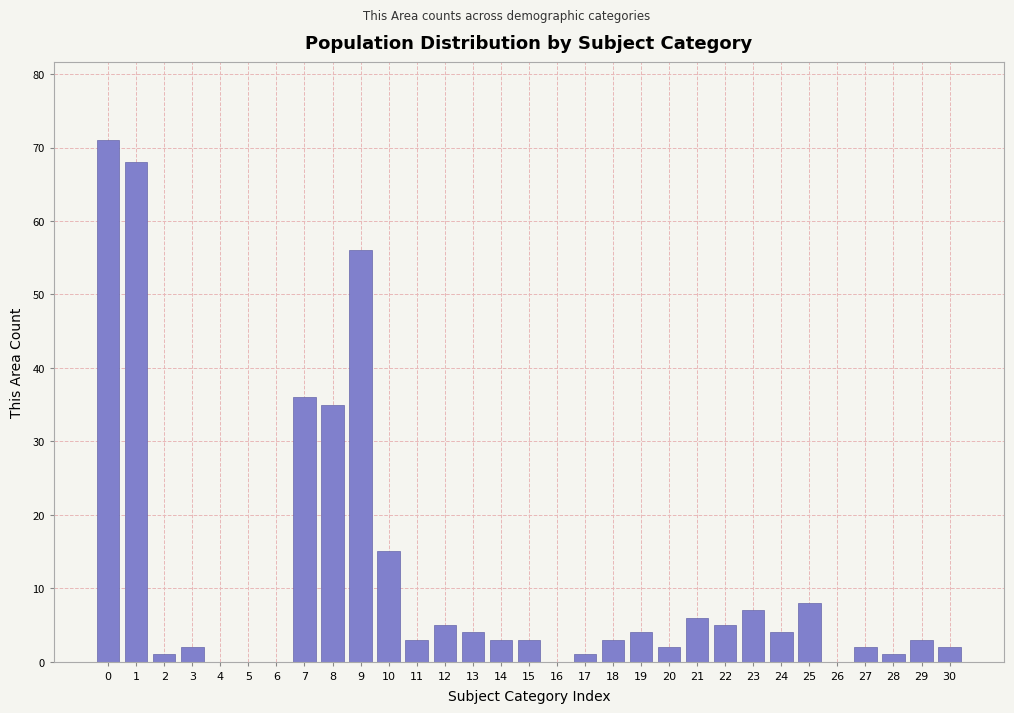

What is the change in value from 1 to 8?

-33